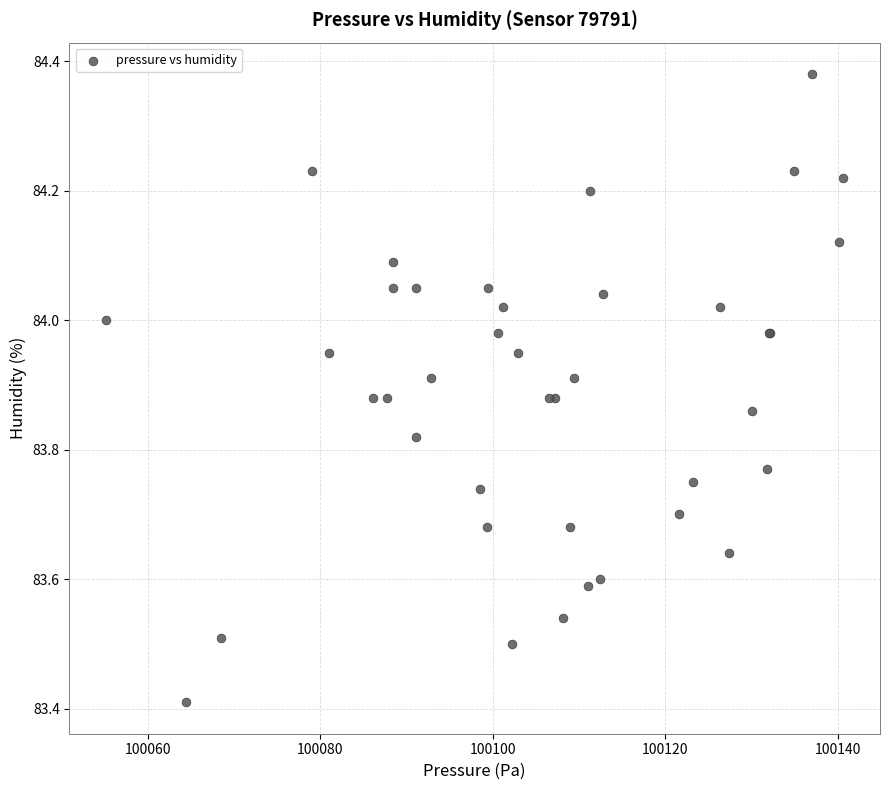

What Y value in the scatter plot is closest to 83?

83.4